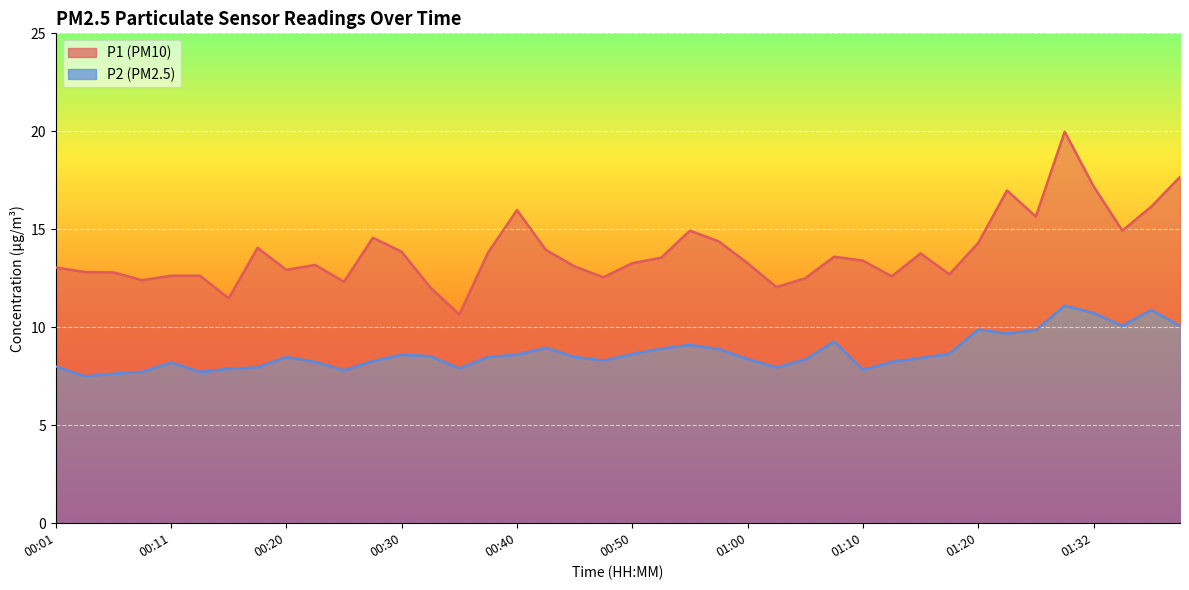

True or false: P1 has a value of 13.8 at 00:30.

True